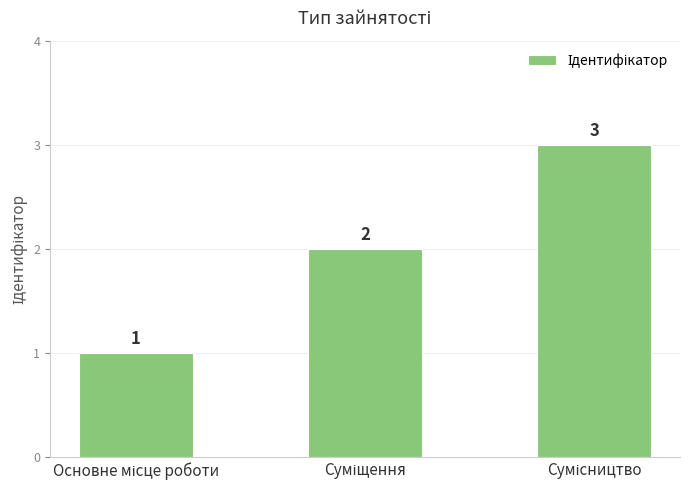

What is the greatest value displayed?

3